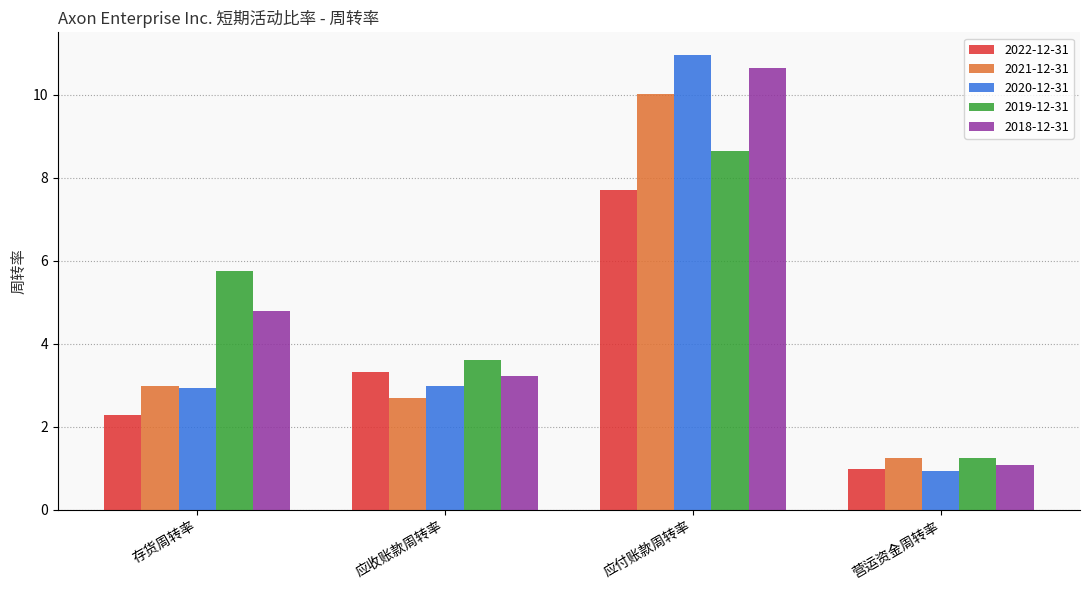

What is the sum of the 2020-12-31 values at 营运资金周转率 and 应付账款周转率?

11.9